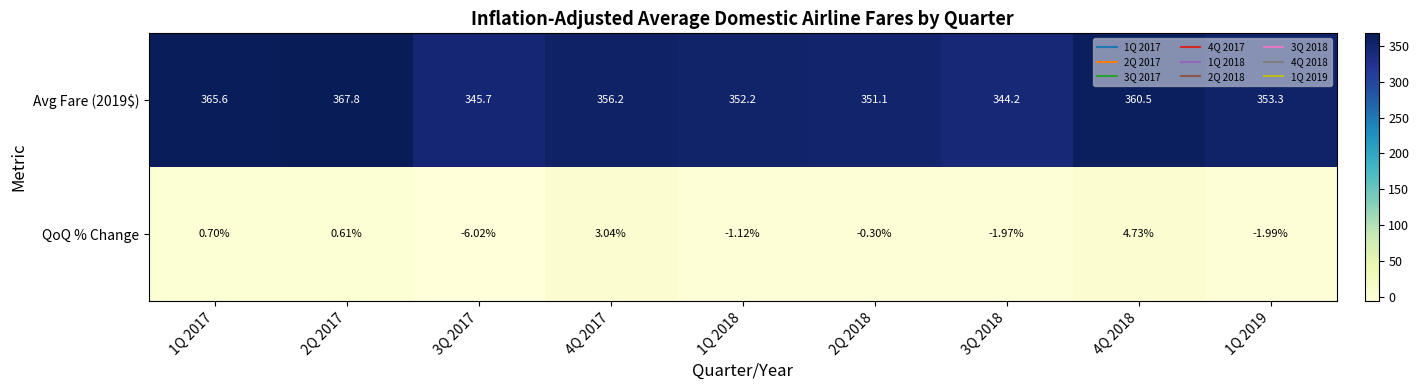

At how many categories does at least one series exceed 194?

9